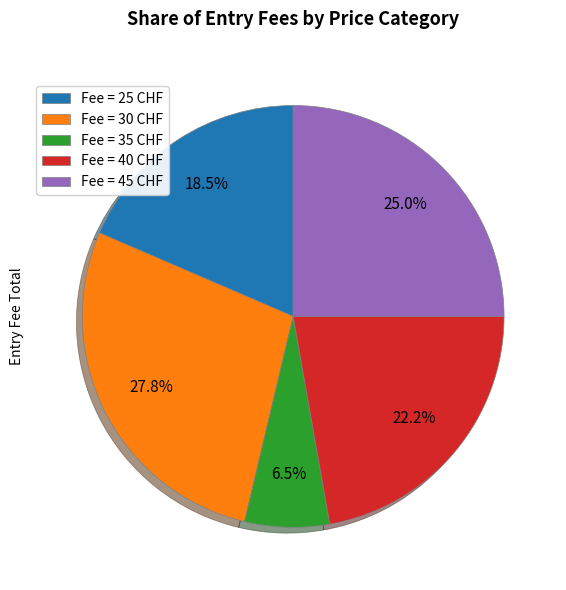

What is the largest slice in the pie chart?

Fee = 30 CHF